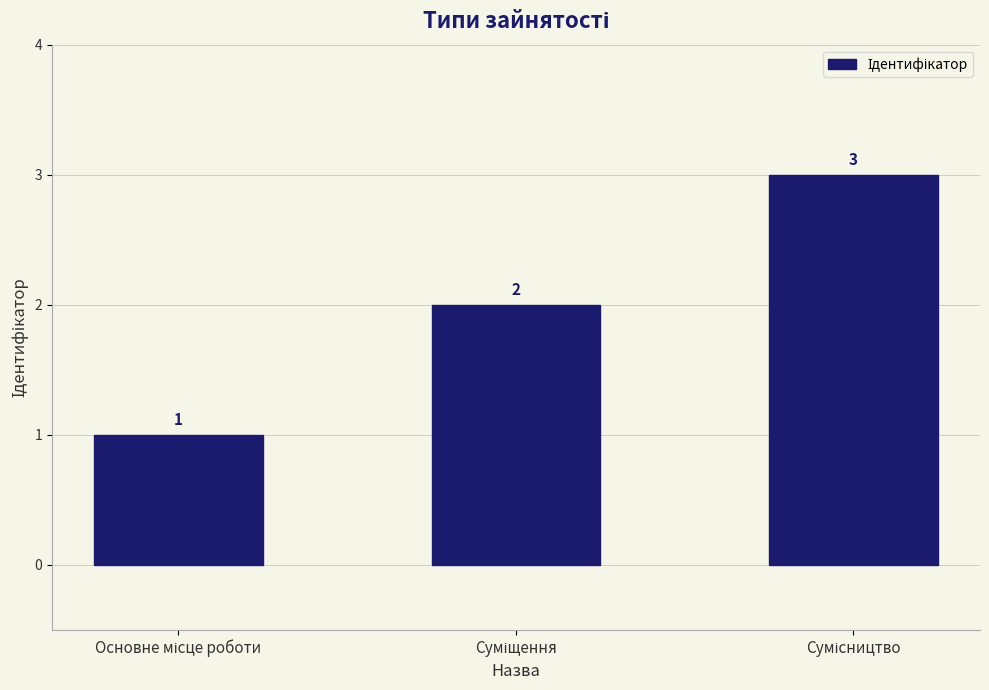

What is the value of the 1st bar from the left?

1